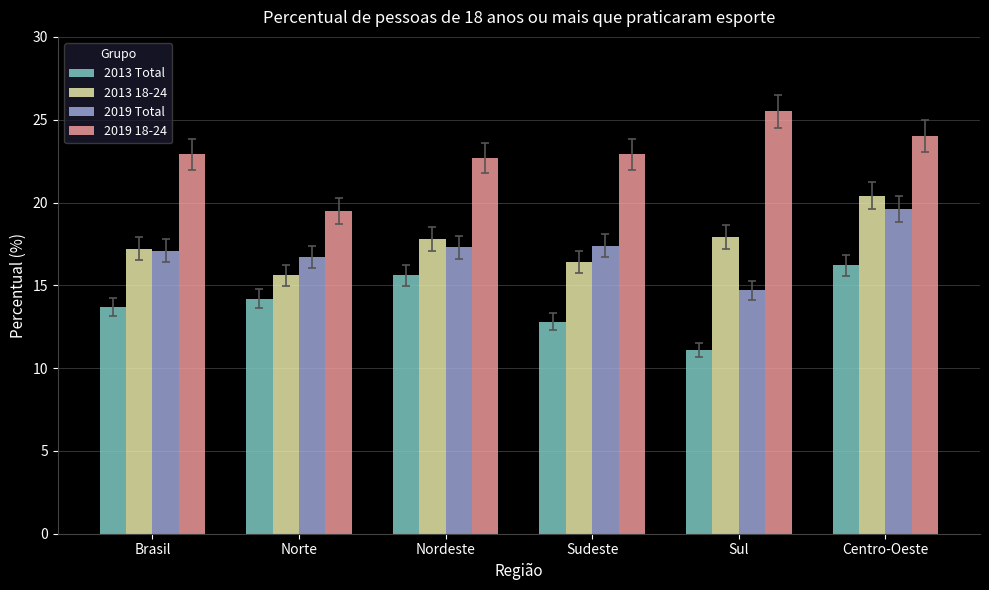

What position from the right is Nordeste?

4